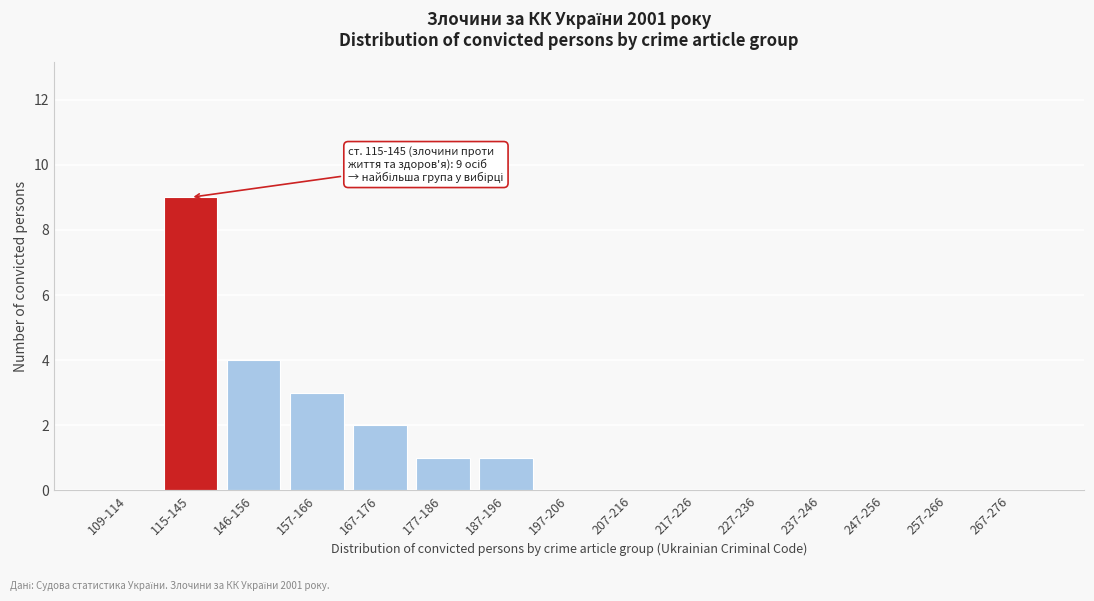

Reading left to right, transcribe all the data shown in this chart.

109-114=0	115-145=9	146-156=4	157-166=3	167-176=2	177-186=1	187-196=1	197-206=0	207-216=0	217-226=0	227-236=0	237-246=0	247-256=0	257-266=0	267-276=0